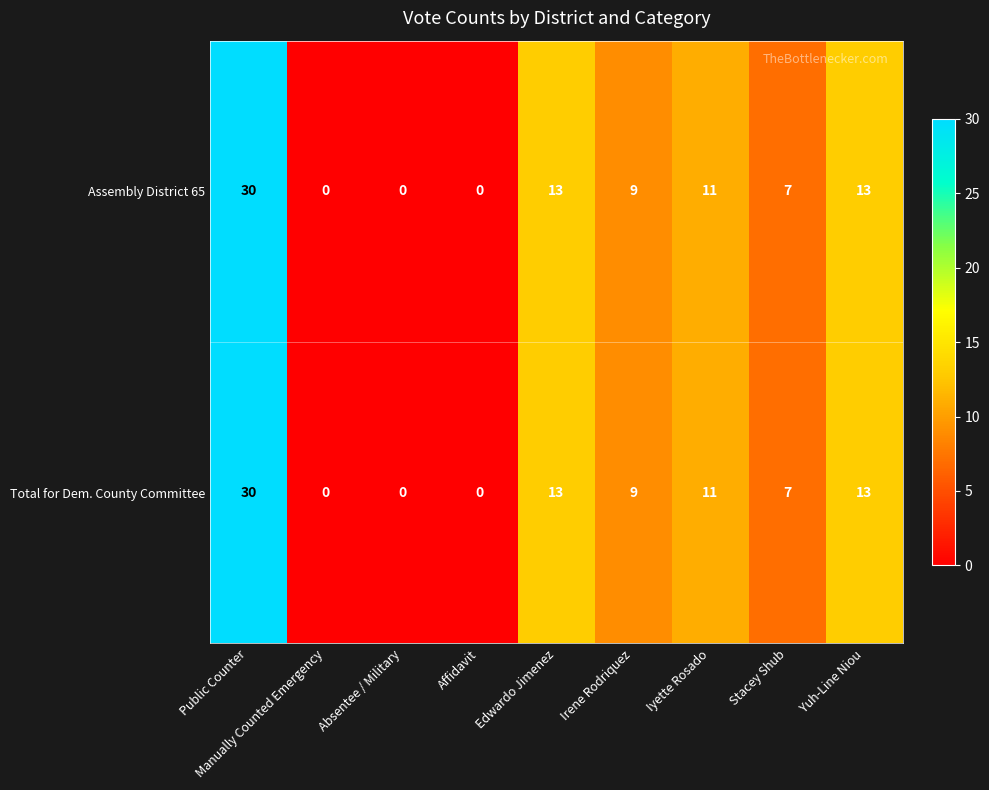

What is the difference between the maximum and minimum values in the Assembly District 65 series?

30